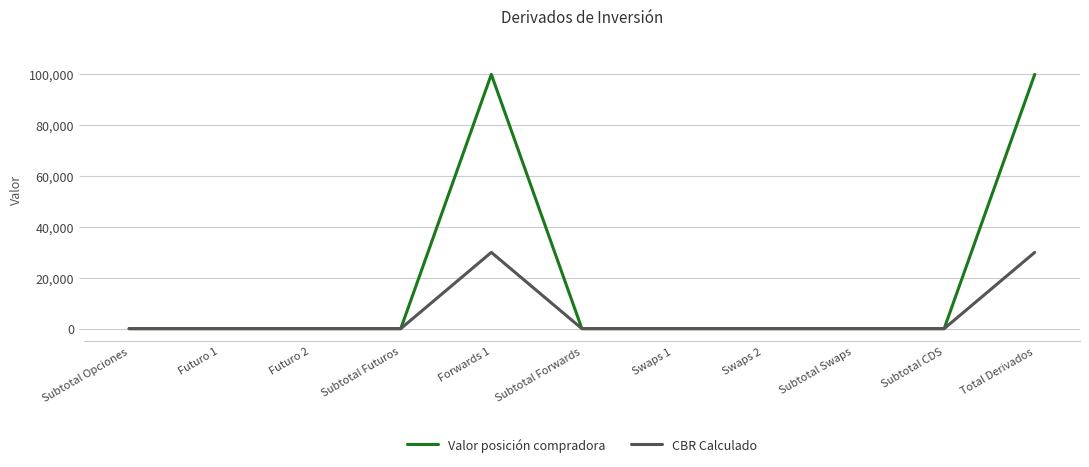

Which series has the largest range (max minus min)?

Valor posición compradora